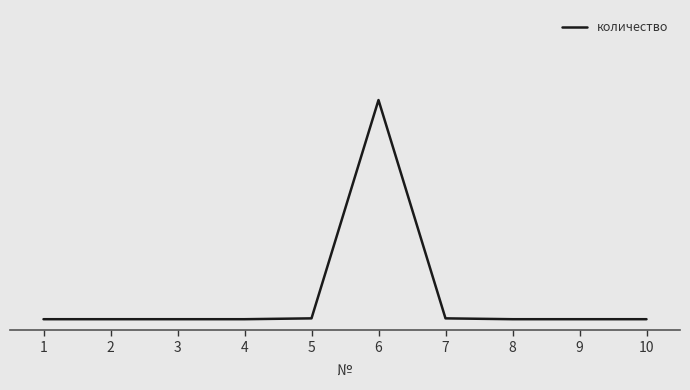

Does the chart display data point markers on the line(s)?

No